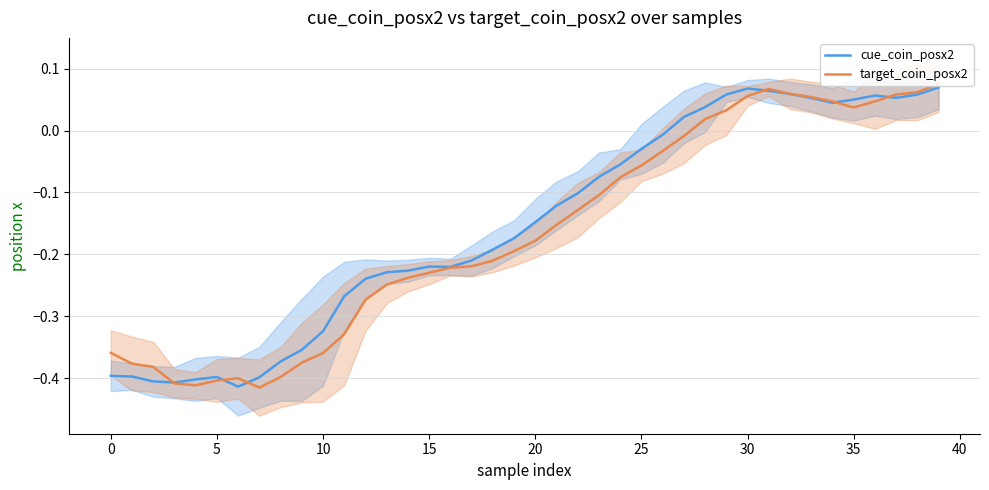

At which label is cue_coin_posx2 closest to 0?

26